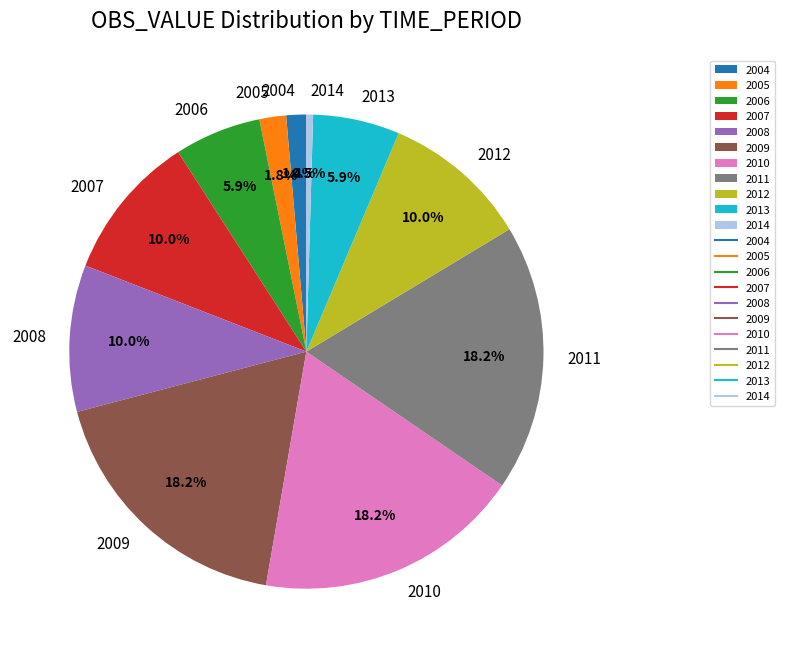

To the nearest percent, what is the difference between the largest and smallest slice percentages?

18%